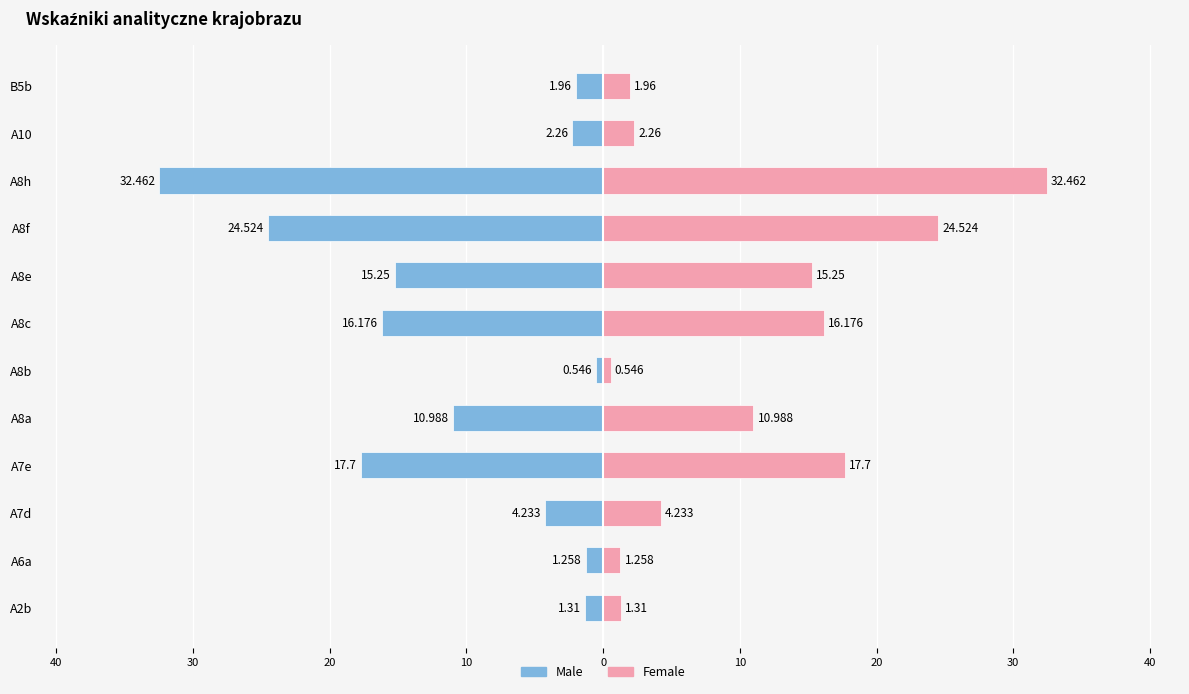

Are the bars horizontal?

Yes